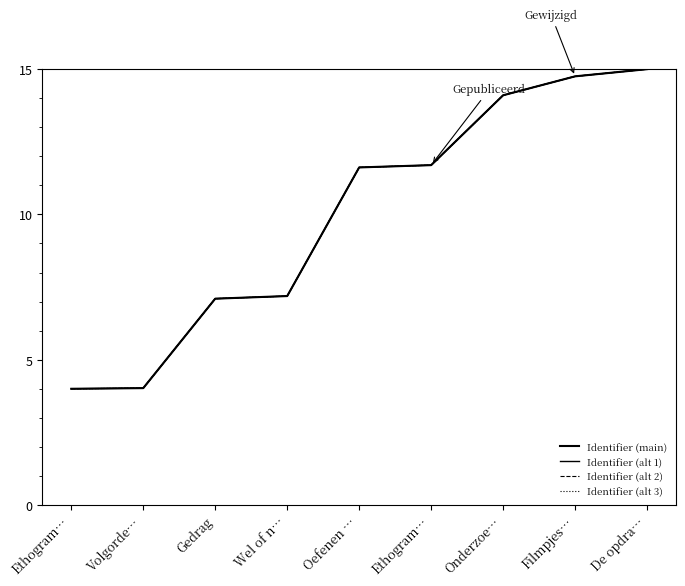

What is the label of the 4th point from the right?

Ethogram…